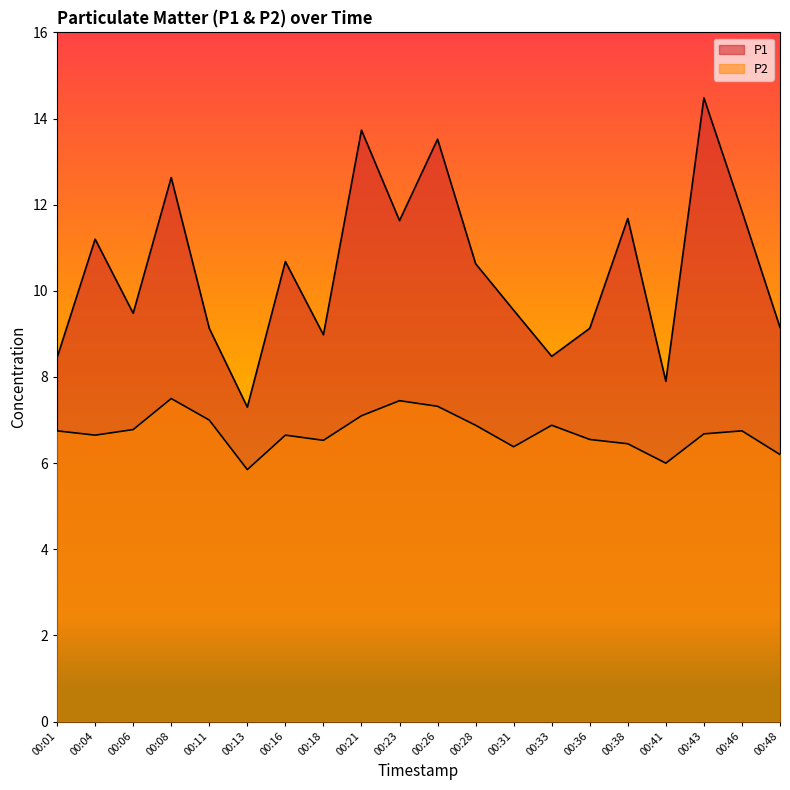

Which series has the largest range (max minus min)?

P1